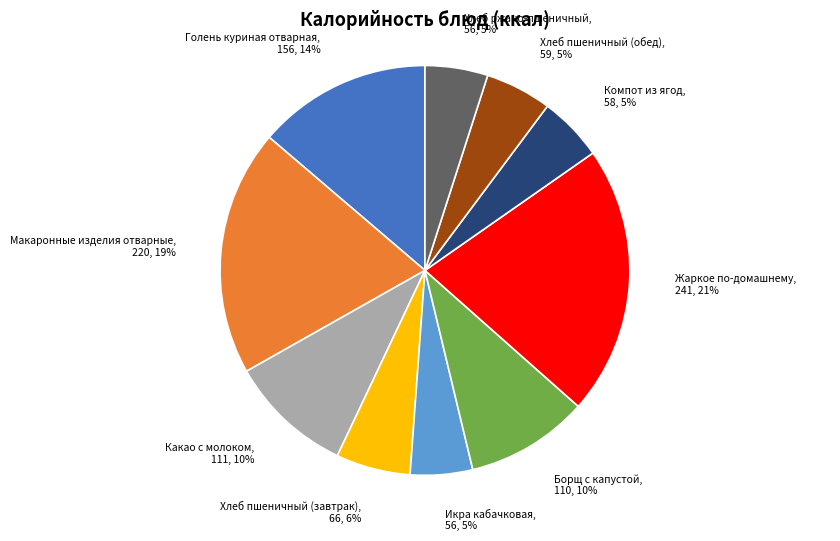

How many slices are in this pie chart?

10